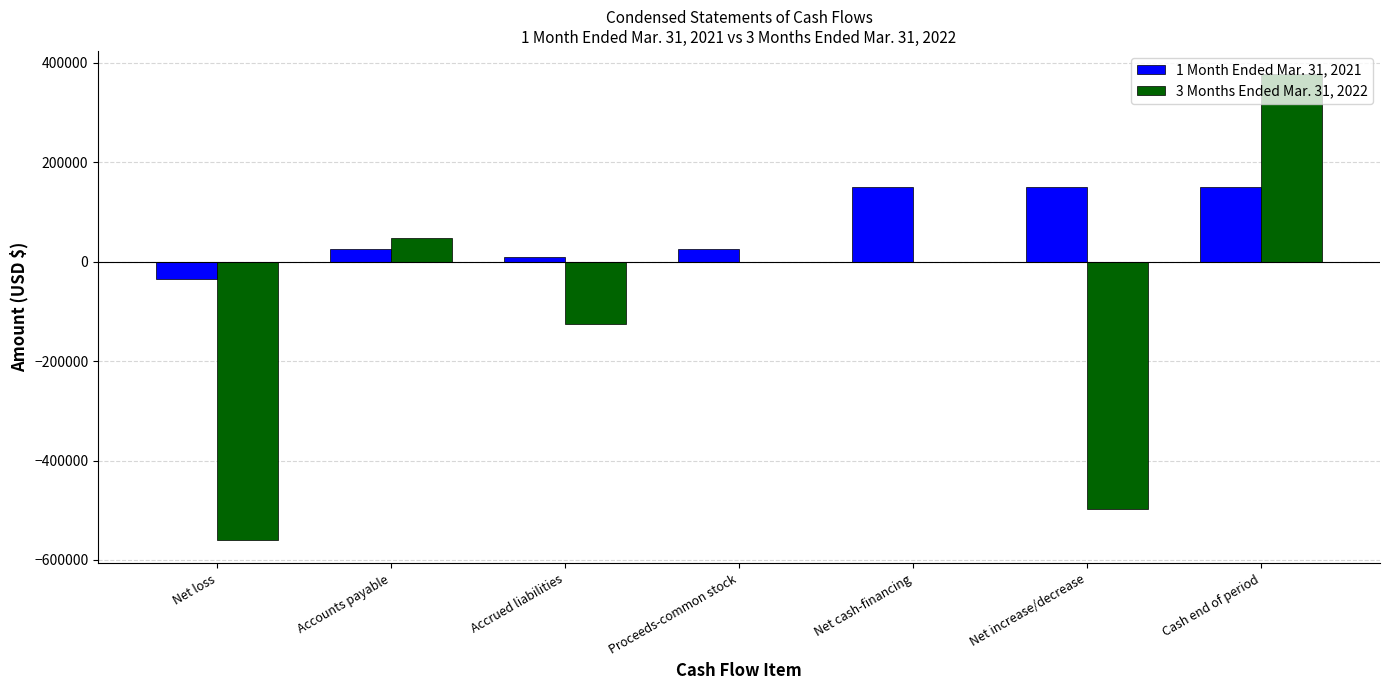

True or false: 3 Months Ended Mar. 31, 2022 has a value of 0 at Proceeds-common stock.

True